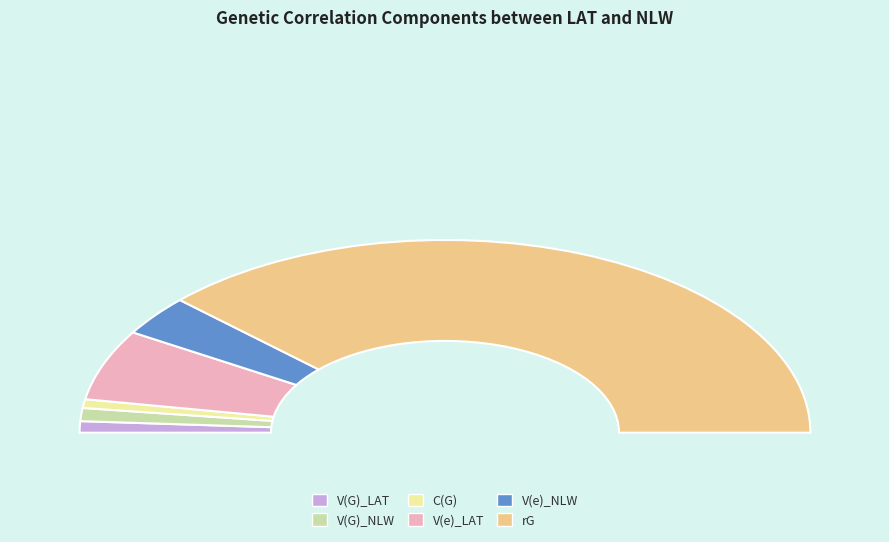

Is there a majority slice in this chart?

Yes